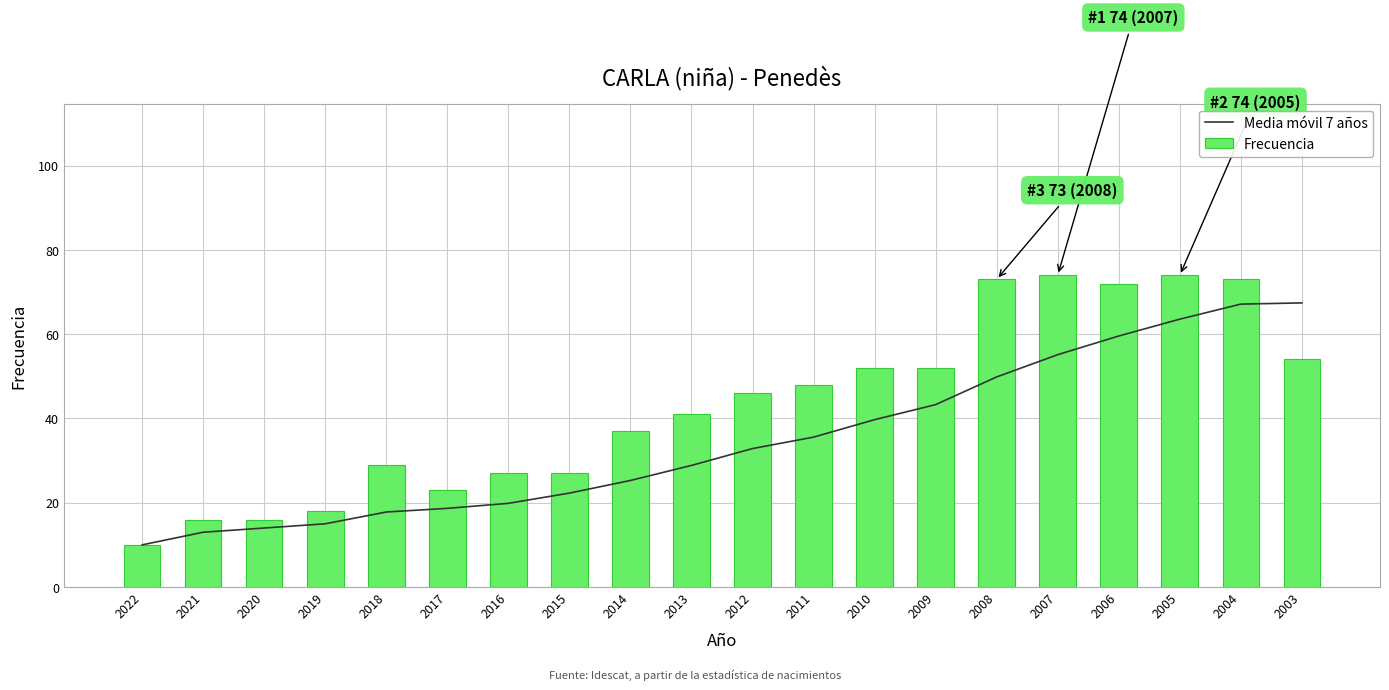

At which category does the chart reach its minimum across all series?

2022